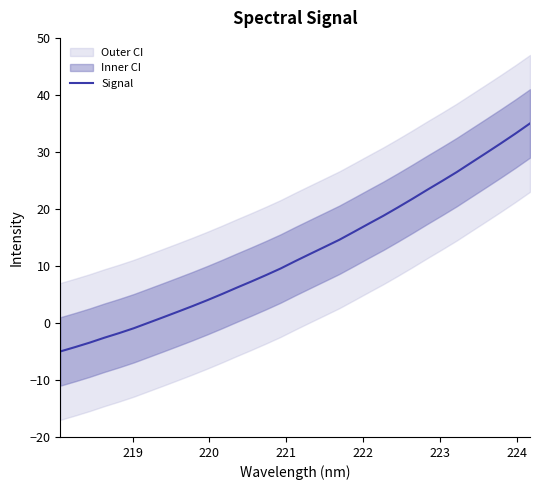

What is the highest value of the Signal series?

35.0